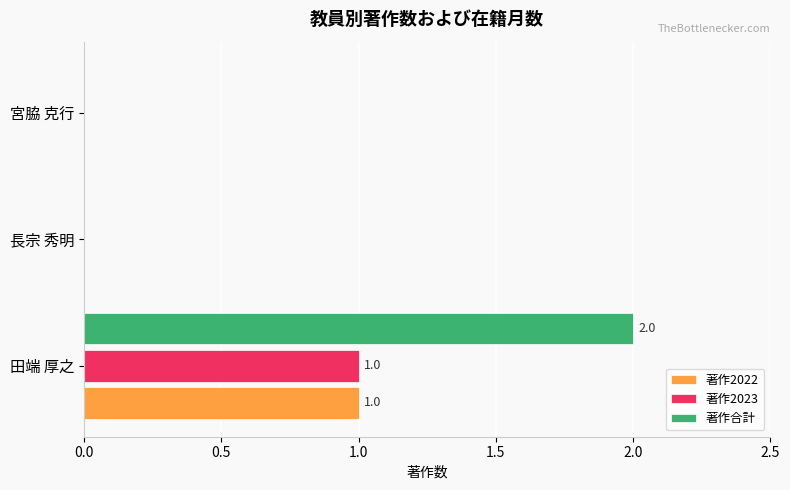

Which series has the largest total across all categories?

著作合計